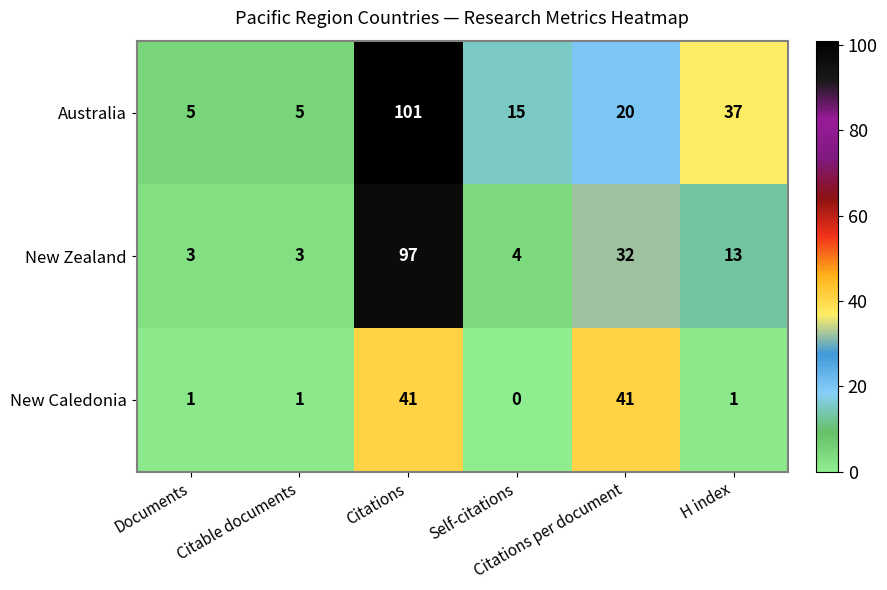

What is the difference between the second highest and minimum values in the Australia series?

32